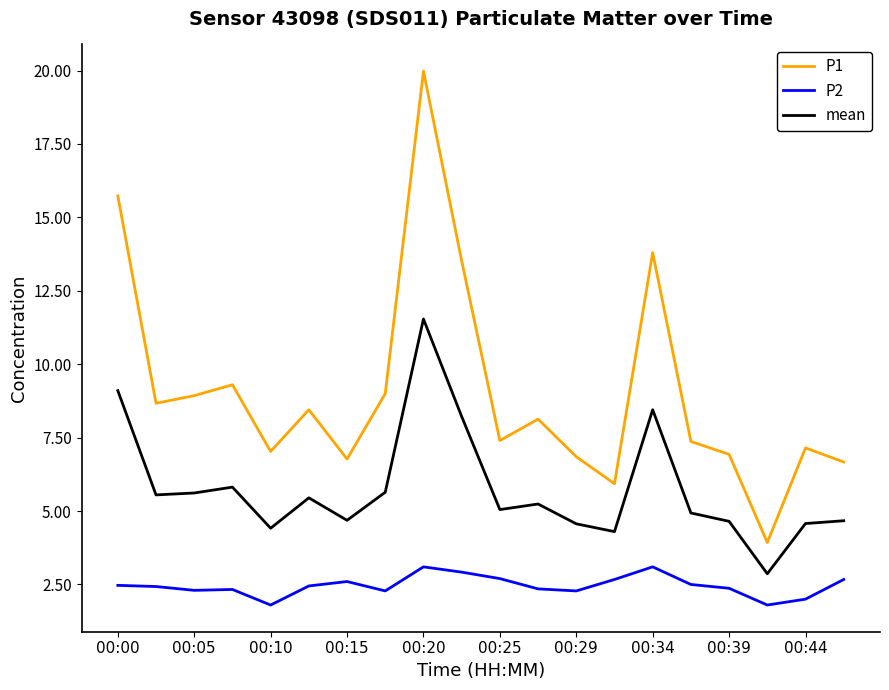

Is this an area chart (filled region under the line)?

No